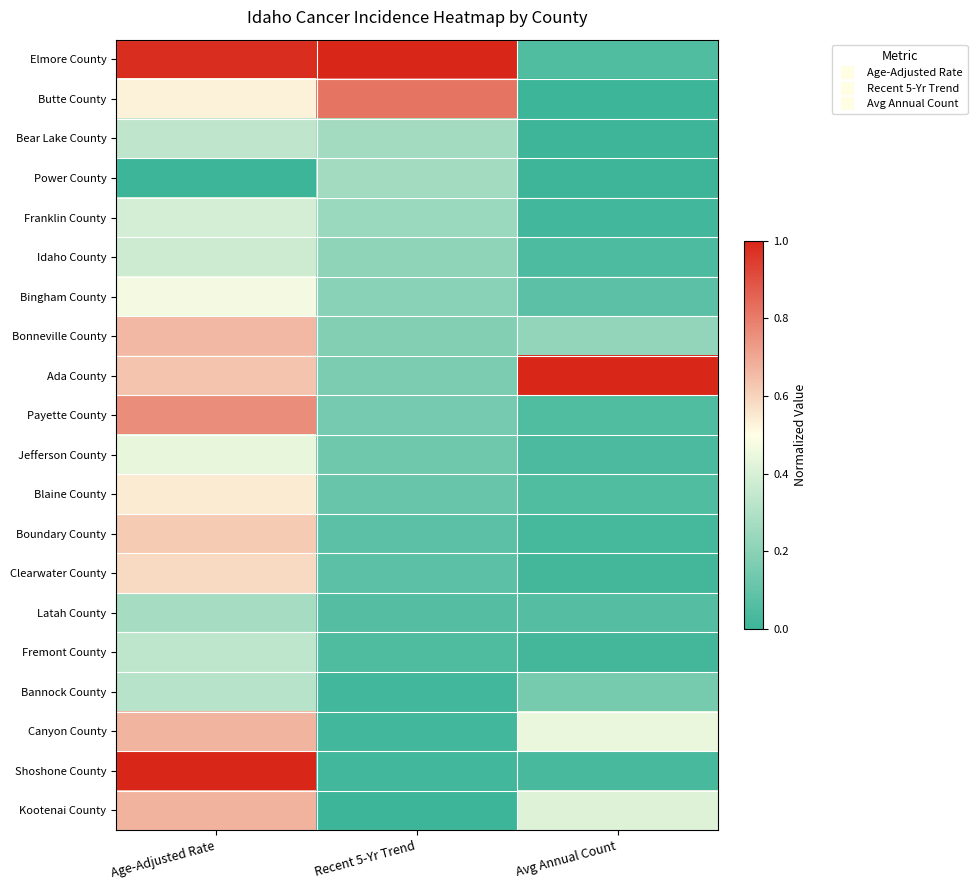

Reading right to left, list all the values displayed in this chart.

Elmore County: Avg Annual Count=0.1	Recent 5-Yr Trend=1.0	Age-Adjusted Rate=1.0
Butte County: Avg Annual Count=0.0	Recent 5-Yr Trend=0.8	Age-Adjusted Rate=0.5
Bear Lake County: Avg Annual Count=0.0	Recent 5-Yr Trend=0.3	Age-Adjusted Rate=0.3
Power County: Avg Annual Count=0.0	Recent 5-Yr Trend=0.3	Age-Adjusted Rate=0.0
Franklin County: Avg Annual Count=0.0	Recent 5-Yr Trend=0.2	Age-Adjusted Rate=0.4
Idaho County: Avg Annual Count=0.0	Recent 5-Yr Trend=0.2	Age-Adjusted Rate=0.4
Bingham County: Avg Annual Count=0.1	Recent 5-Yr Trend=0.2	Age-Adjusted Rate=0.5
Bonneville County: Avg Annual Count=0.2	Recent 5-Yr Trend=0.2	Age-Adjusted Rate=0.7
Ada County: Avg Annual Count=1.0	Recent 5-Yr Trend=0.2	Age-Adjusted Rate=0.6
Payette County: Avg Annual Count=0.1	Recent 5-Yr Trend=0.1	Age-Adjusted Rate=0.8
Jefferson County: Avg Annual Count=0.0	Recent 5-Yr Trend=0.1	Age-Adjusted Rate=0.4
Blaine County: Avg Annual Count=0.1	Recent 5-Yr Trend=0.1	Age-Adjusted Rate=0.5
Boundary County: Avg Annual Count=0.0	Recent 5-Yr Trend=0.1	Age-Adjusted Rate=0.6
Clearwater County: Avg Annual Count=0.0	Recent 5-Yr Trend=0.1	Age-Adjusted Rate=0.6
Latah County: Avg Annual Count=0.1	Recent 5-Yr Trend=0.1	Age-Adjusted Rate=0.3
Fremont County: Avg Annual Count=0.0	Recent 5-Yr Trend=0.0	Age-Adjusted Rate=0.3
Bannock County: Avg Annual Count=0.2	Recent 5-Yr Trend=0.0	Age-Adjusted Rate=0.3
Canyon County: Avg Annual Count=0.4	Recent 5-Yr Trend=0.0	Age-Adjusted Rate=0.7
Shoshone County: Avg Annual Count=0.0	Recent 5-Yr Trend=0.0	Age-Adjusted Rate=1.0
Kootenai County: Avg Annual Count=0.4	Recent 5-Yr Trend=0.0	Age-Adjusted Rate=0.7